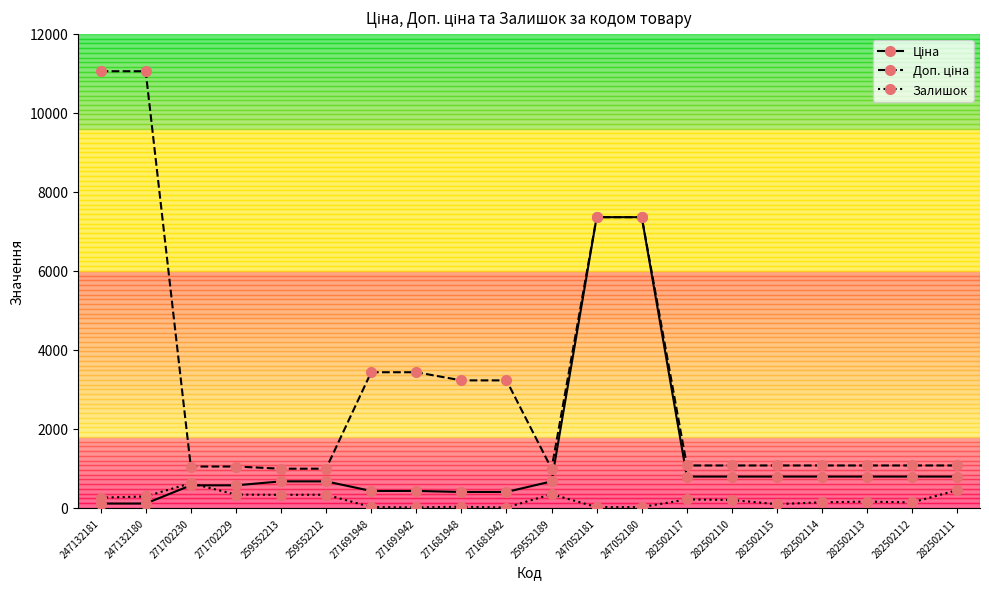

What is the maximum value shown in the chart?

11055.0